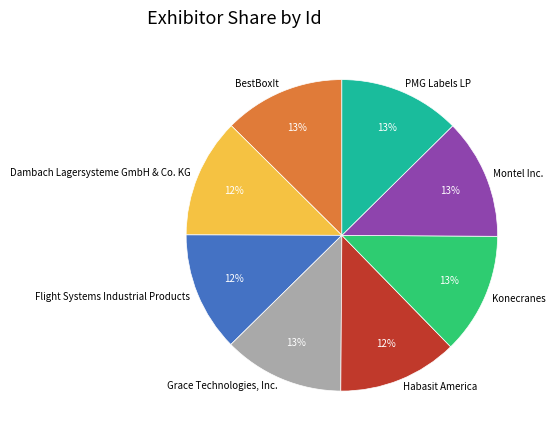

Is there any slice that represents more than half of the pie?

No